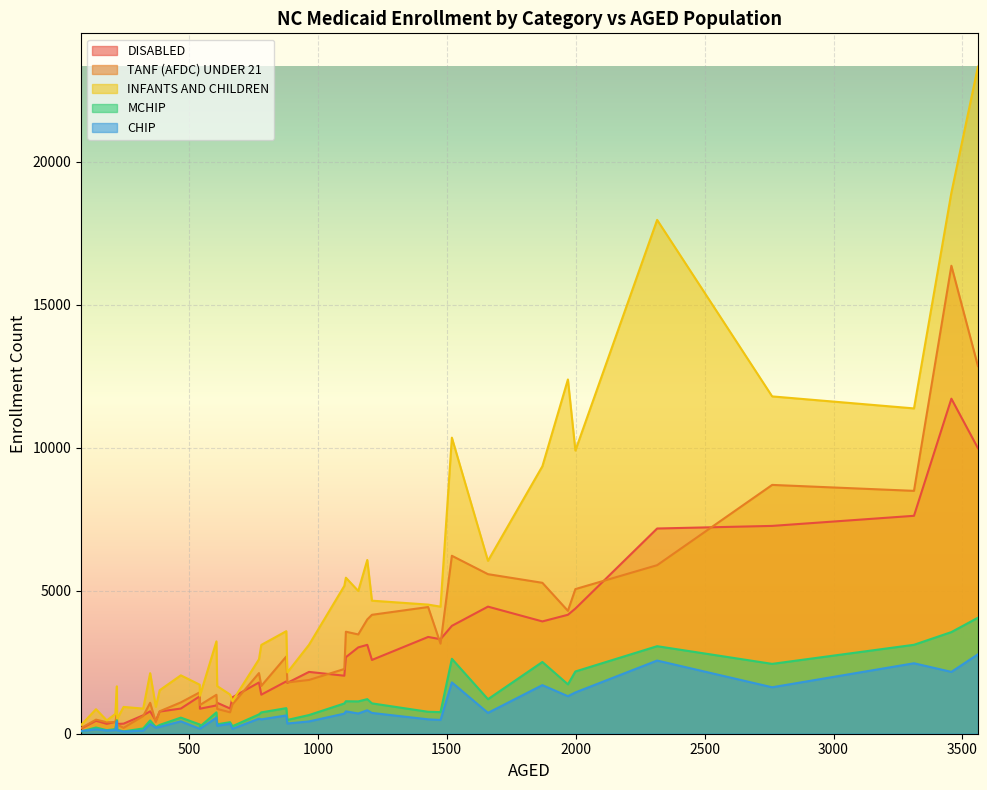

Which series has the widest spread of values?

INFANTS AND CHILDREN